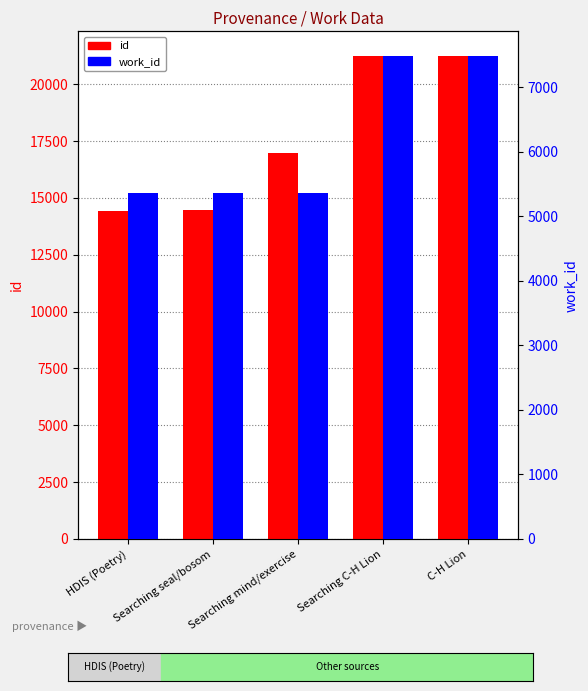

What is the label of the 1st bar from the right?

C-H Lion